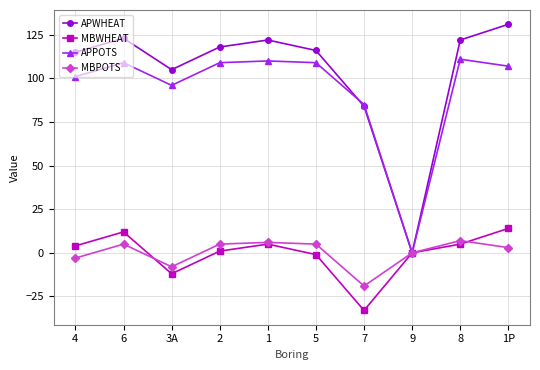

How many data points in MBPOTS are less than 5?

5